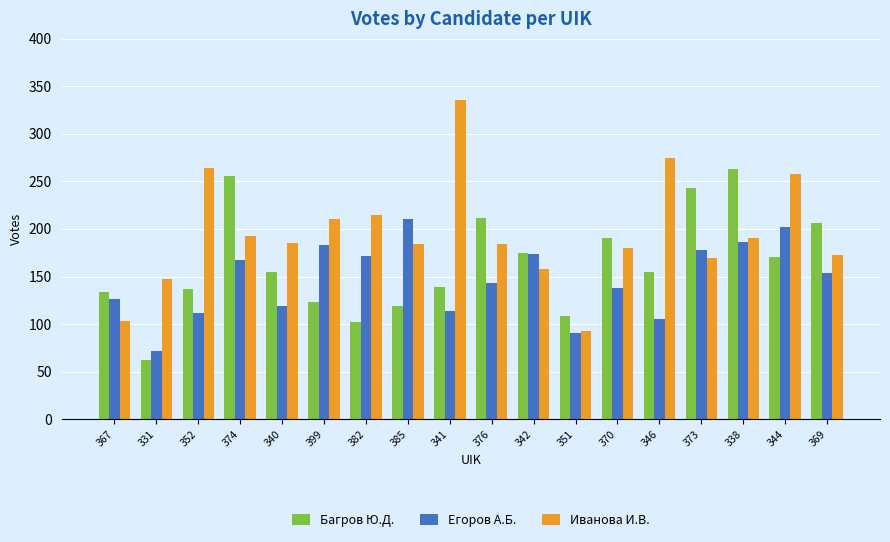

What is the difference between the highest and lowest values at 376?

69